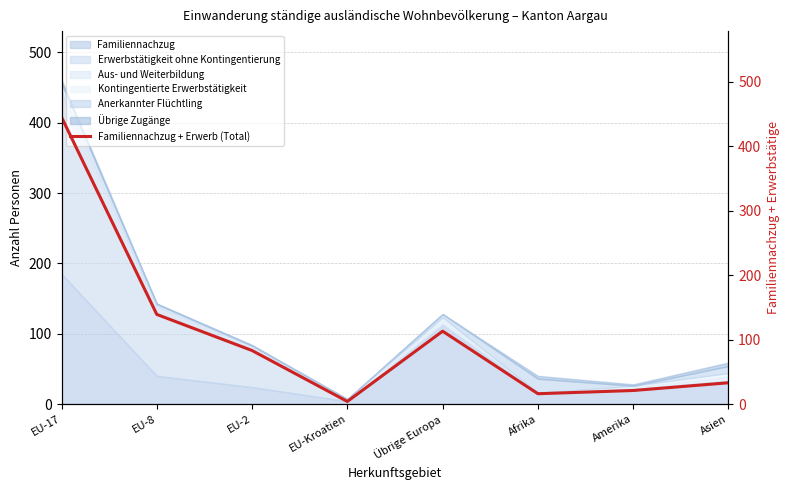

Reading right to left, what are all the values shown in this chart?

Asien=33	Amerika=21	Afrika=16	Übrige Europa=113	EU-Kroatien=4	EU-2=83	EU-8=139	EU-17=445